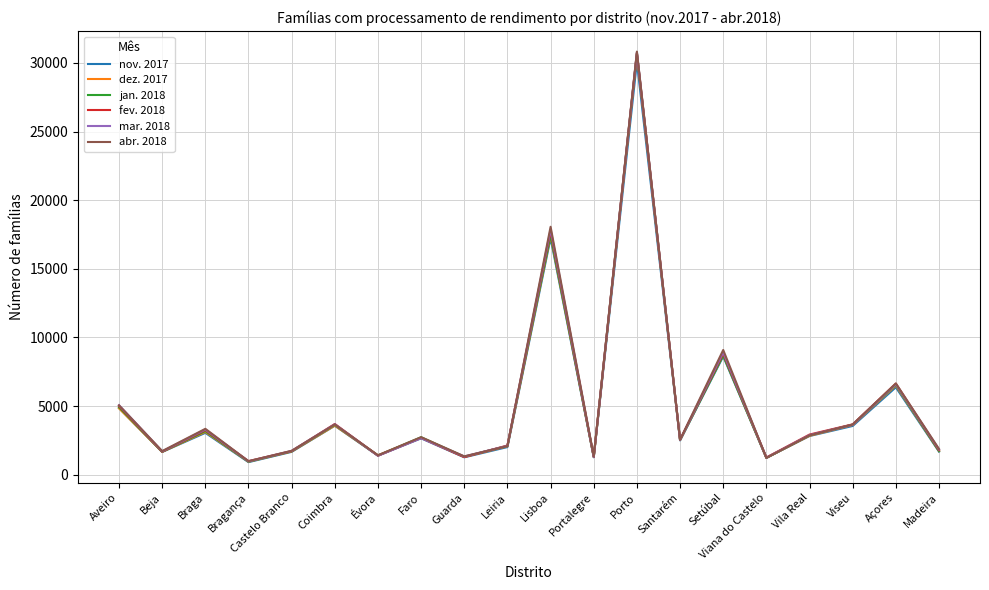

What is the difference between the highest and lowest values at Leiria?

112